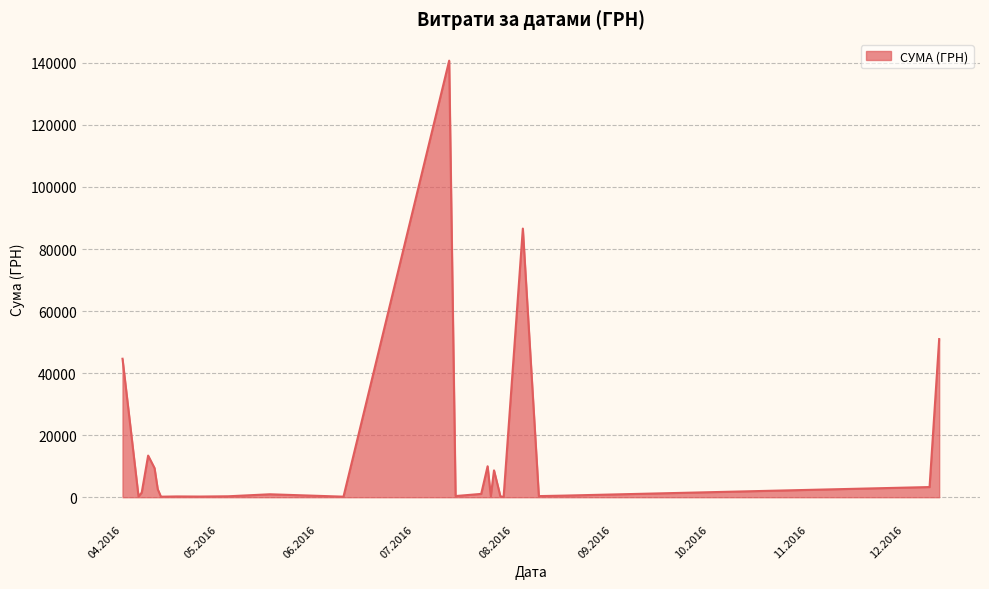

What is the greatest value displayed?

140706.2